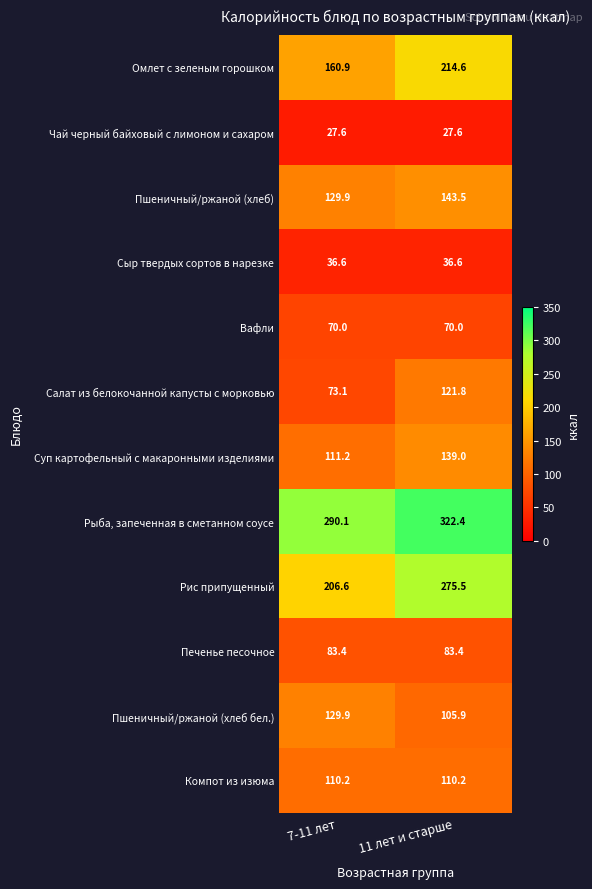

What is the sum of the Пшеничный/ржаной (хлеб) values at 7-11 лет and 11 лет и старше?

273.4